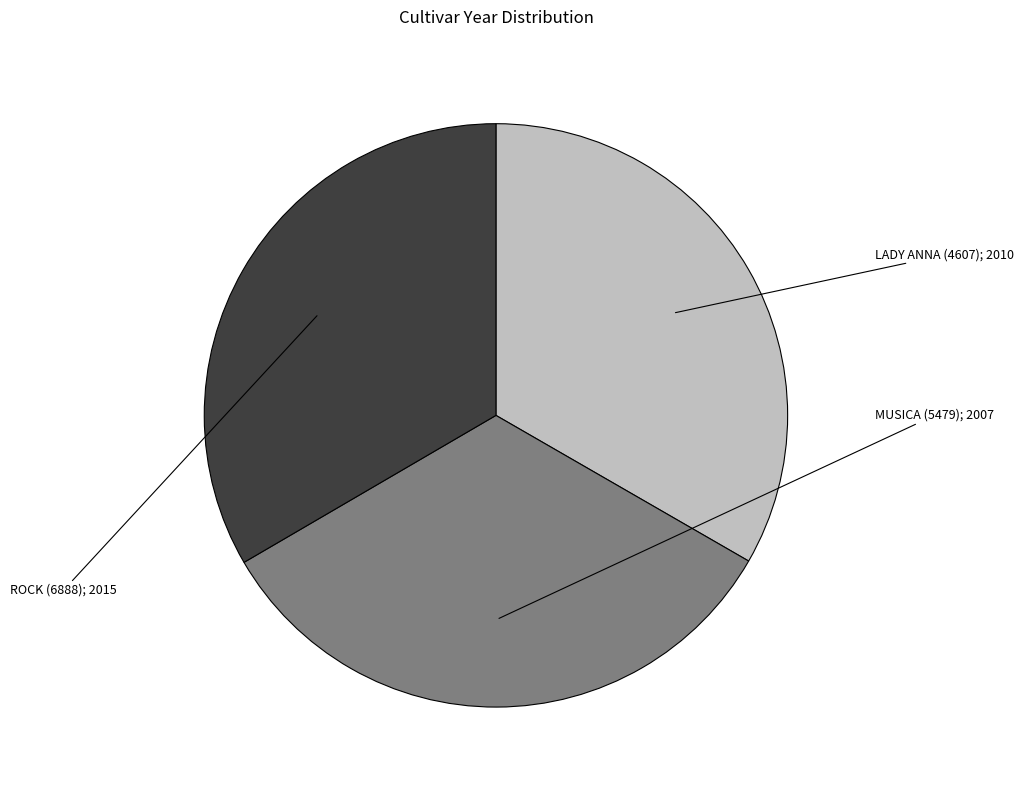

Is there a majority slice in this chart?

No